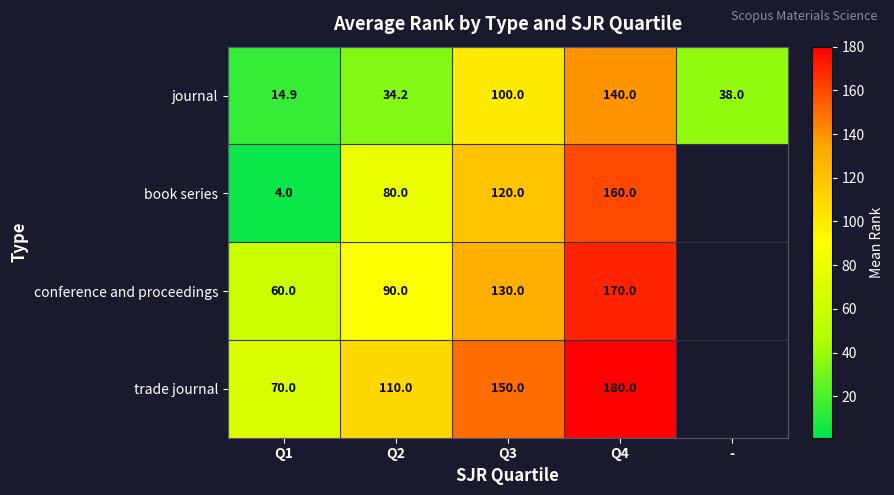

At Q1, list the series in order from largest to smallest.

trade journal, conference and proceedings, journal, book series